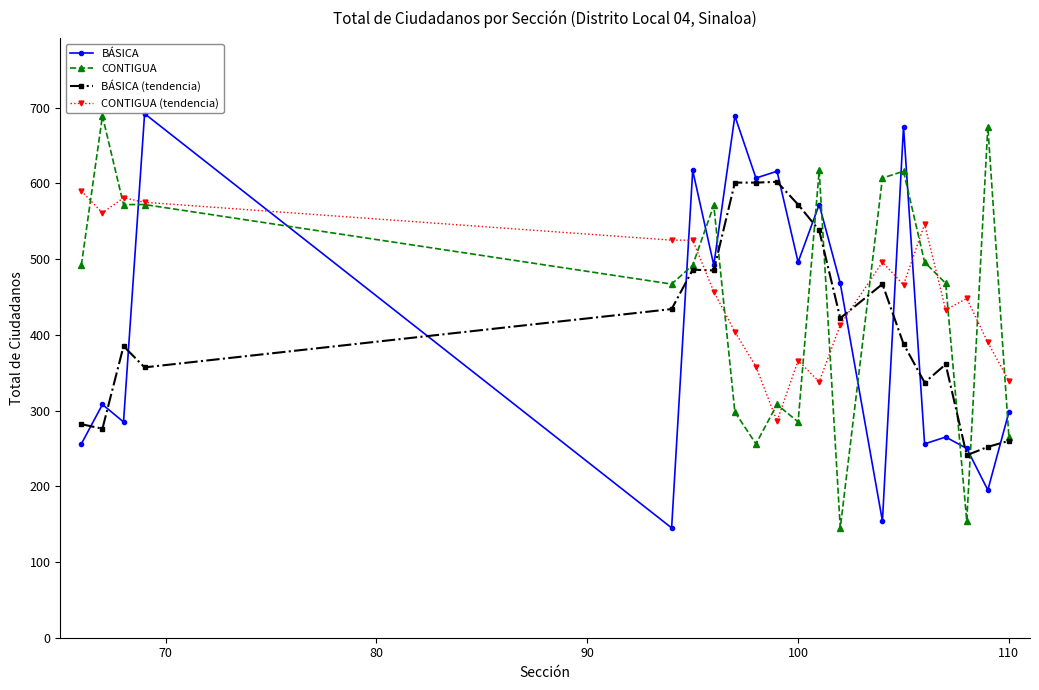

True or false: BÁSICA (tendencia) has more than 0 interior local peaks.

True